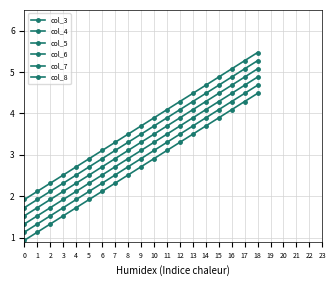

True or false: col_8 and col_5 cross at least once.

False